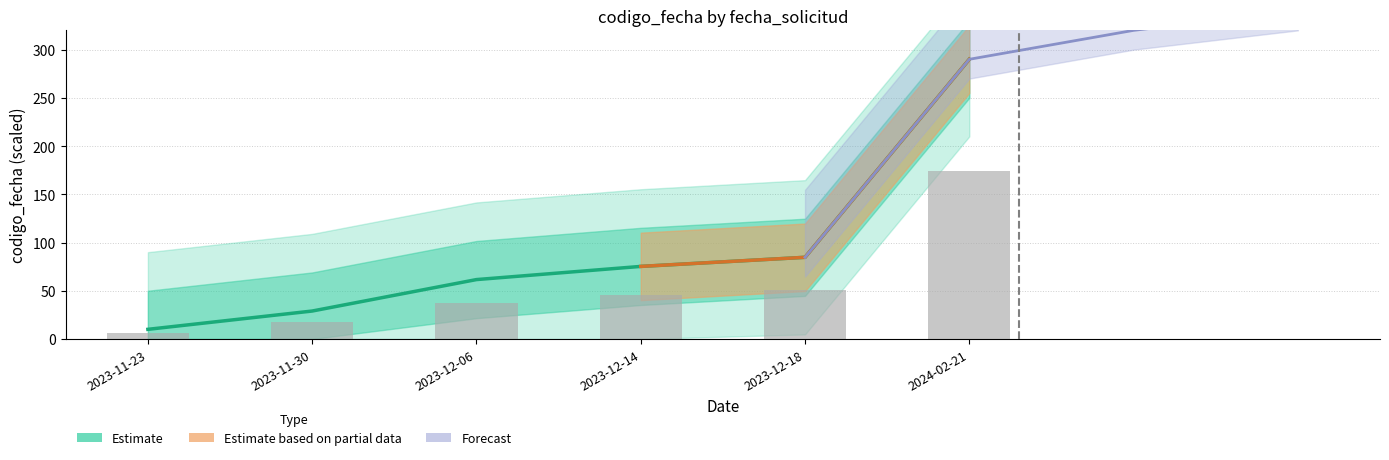

What is the label of the 6th bar from the left?

2024-02-21